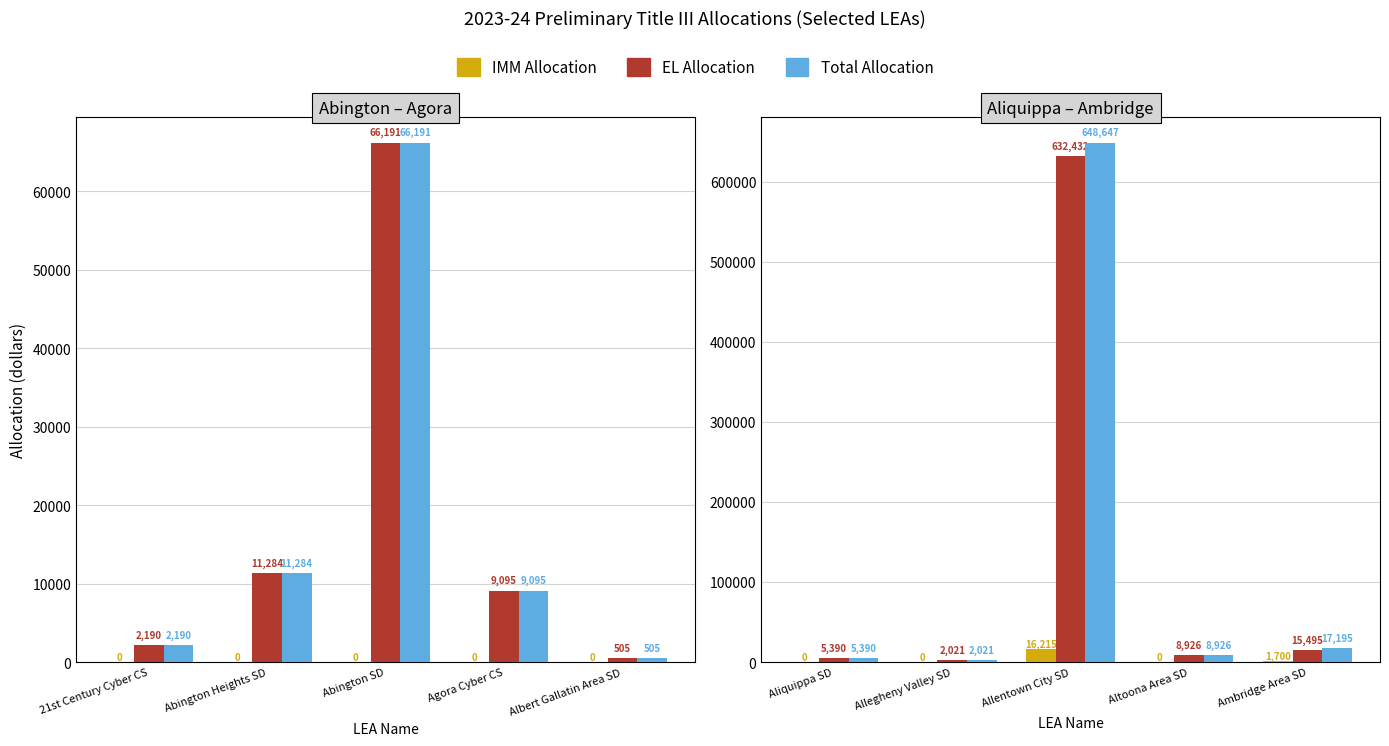

Rank the series by their maximum value, from highest to lowest.

Total Allocation, EL Allocation, IMM Allocation